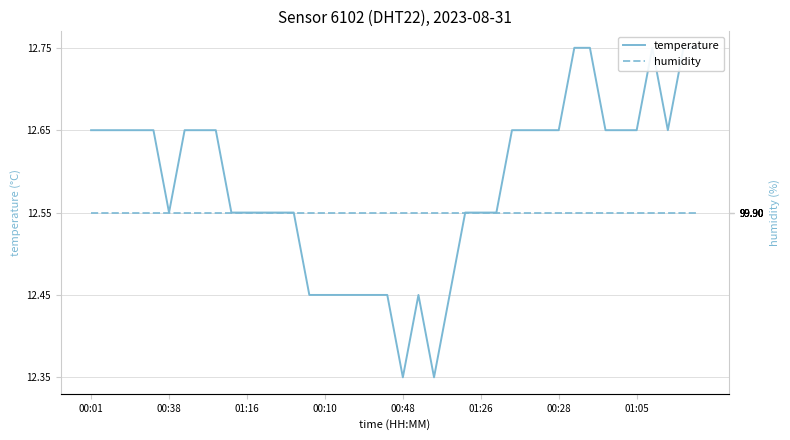

How many categories are shown in the chart?

40